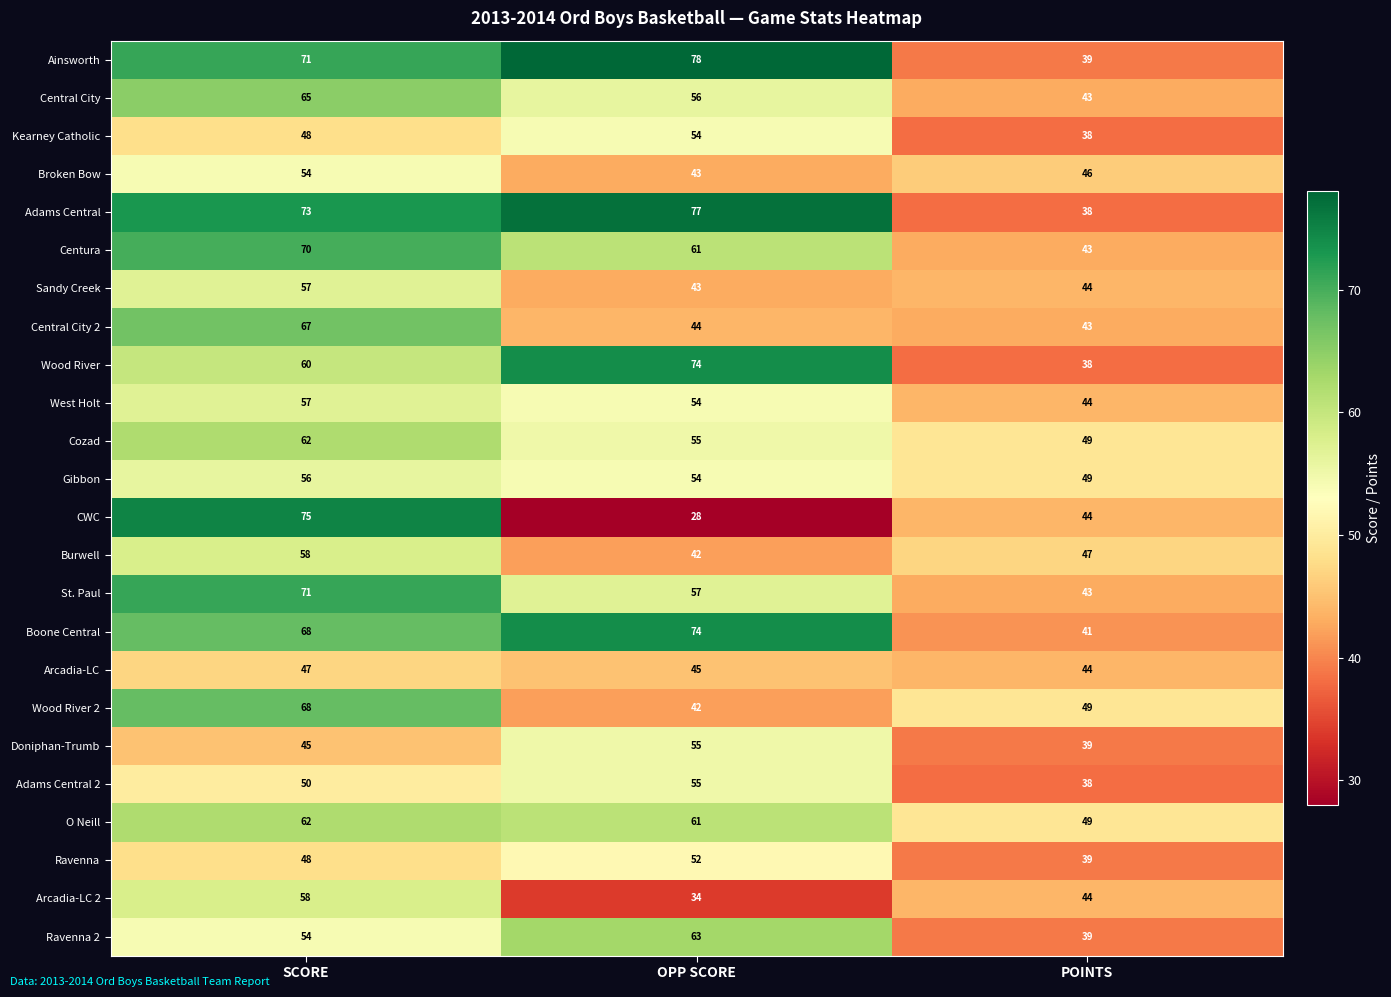

What is the spread (max minus min) of values at POINTS?

11